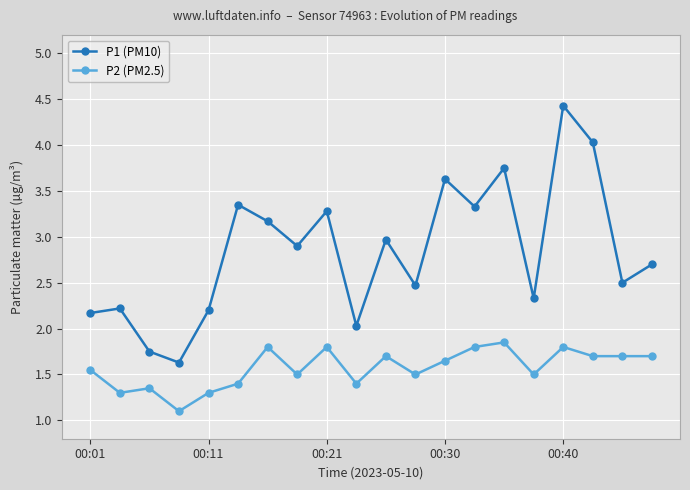

What is the sum of all P1 (PM10) values?

56.8